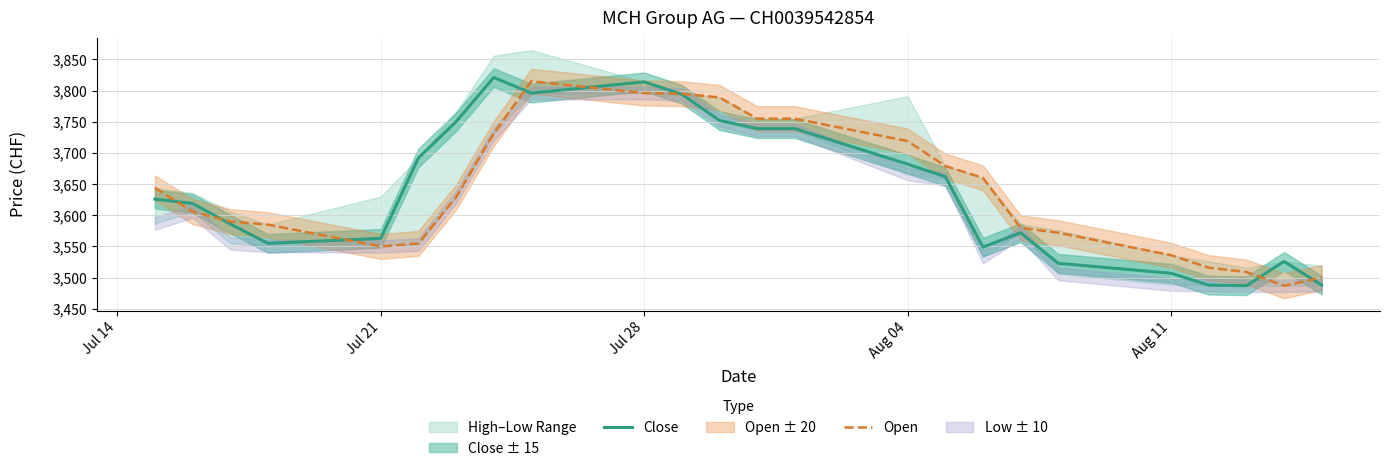

What is the lowest value of the Close series?

3487